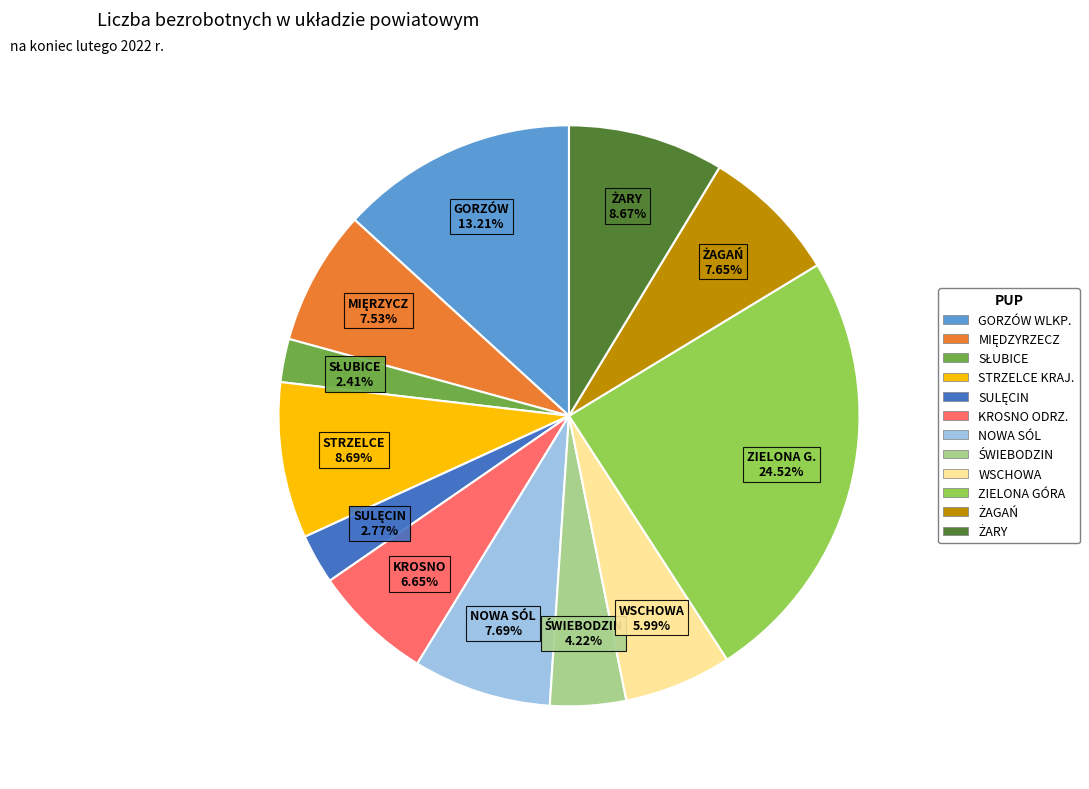

What is the ratio of the value at NOWA SÓL to the value at KROSNO ODRZ.?

1.2